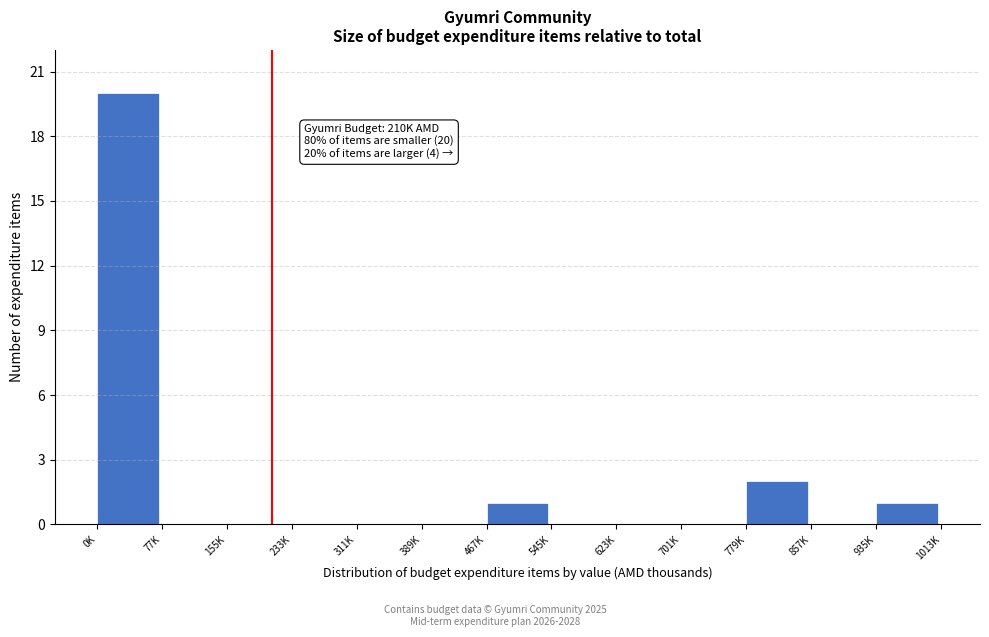

Reading left to right, list all the values displayed in this chart.

0K=20	77K=0	155K=0	233K=0	311K=0	389K=0	467K=1	545K=0	623K=0	701K=0	779K=2	857K=0	935K=1